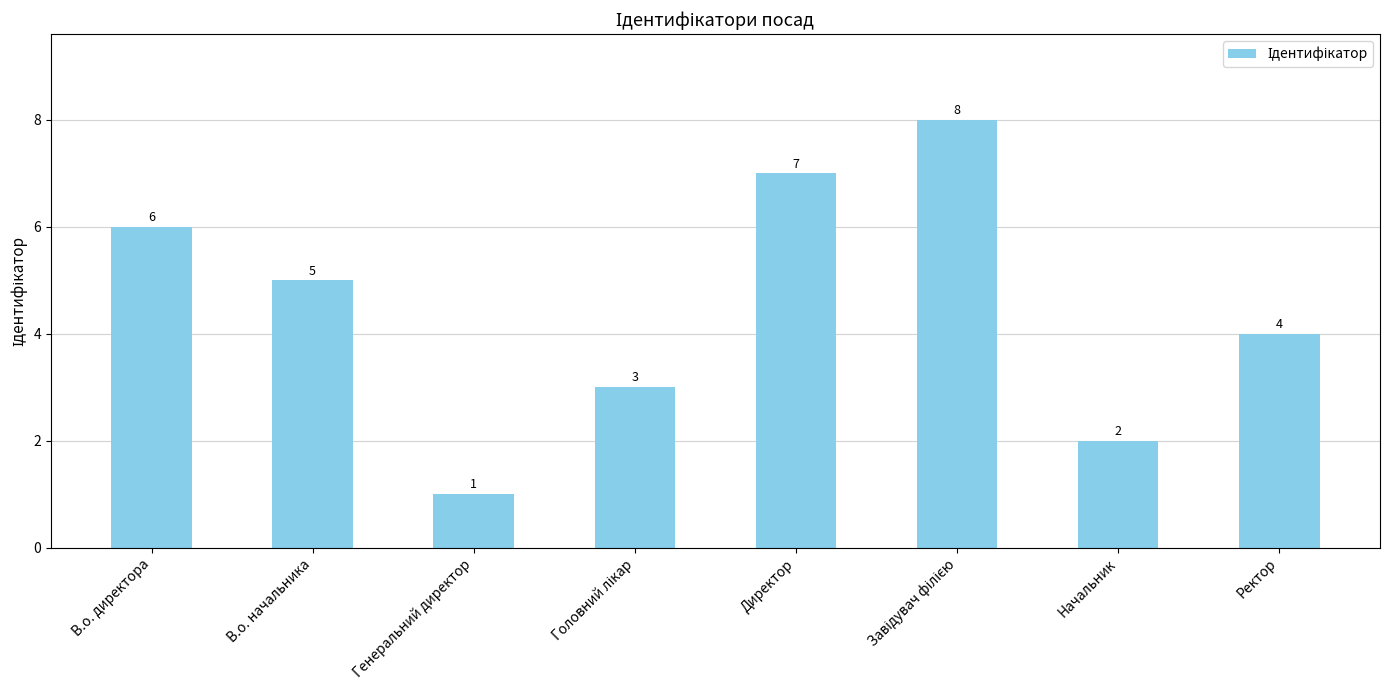

What is the sum of the values at Директор and В.о. начальника?

12